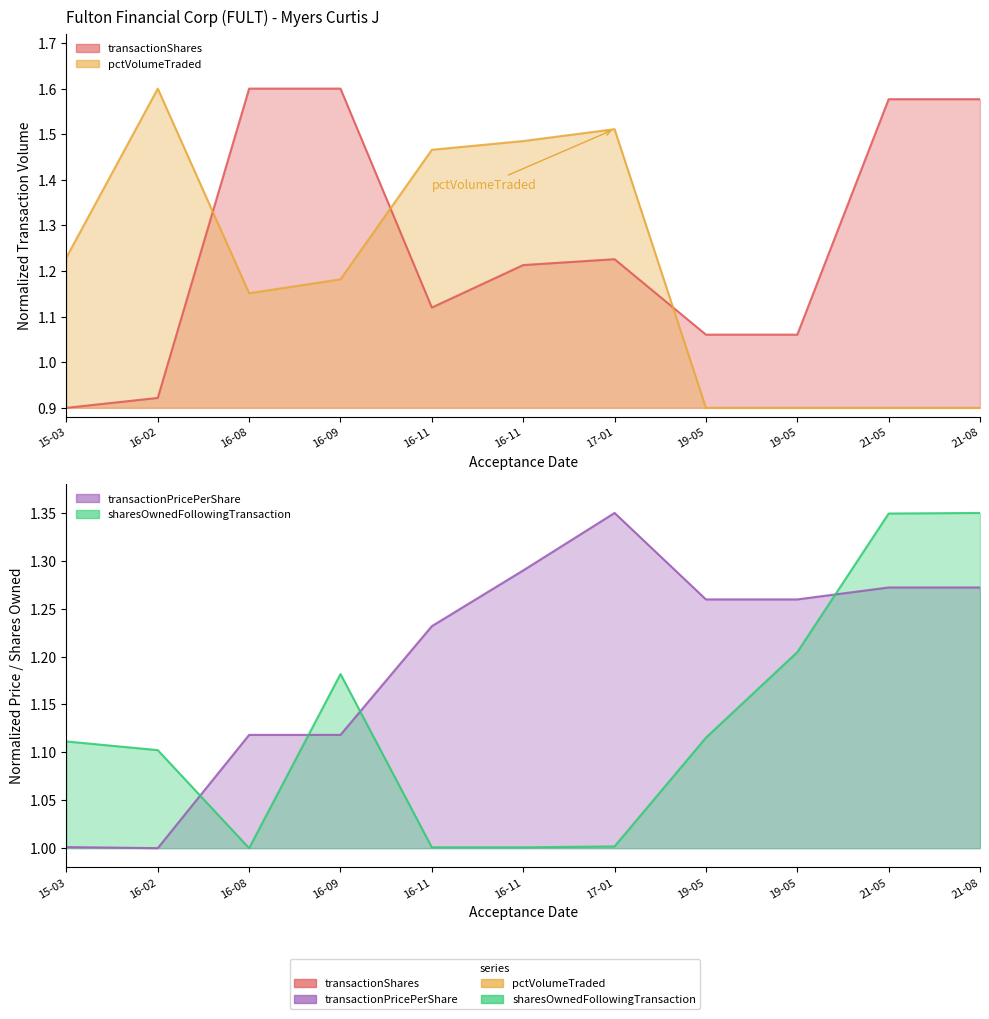

Rank the categories by pctVolumeTraded value from highest to lowest.

16-02, 17-01, 16-11, 16-11, 15-03, 16-09, 16-08, 19-05, 19-05, 21-05, 21-08